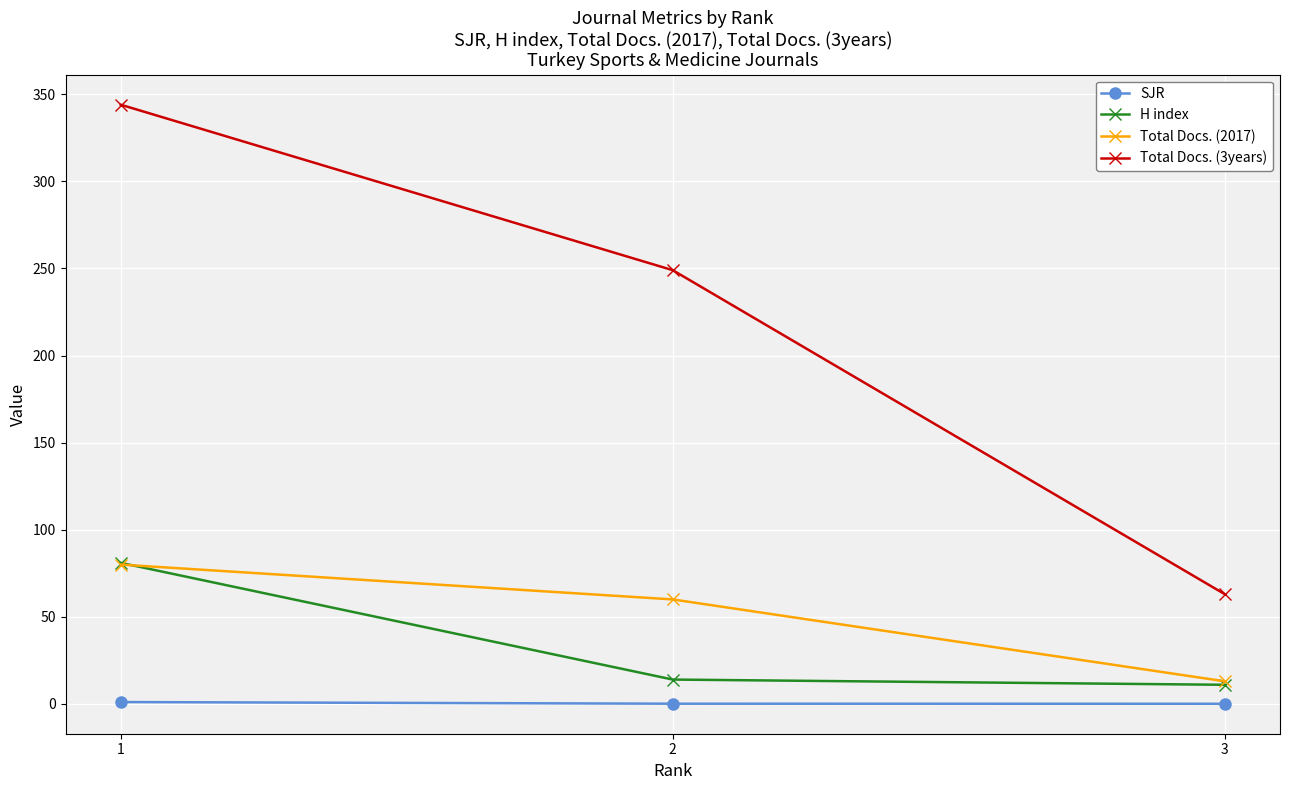

What is the sum of the SJR values at 3 and 1?

1.2